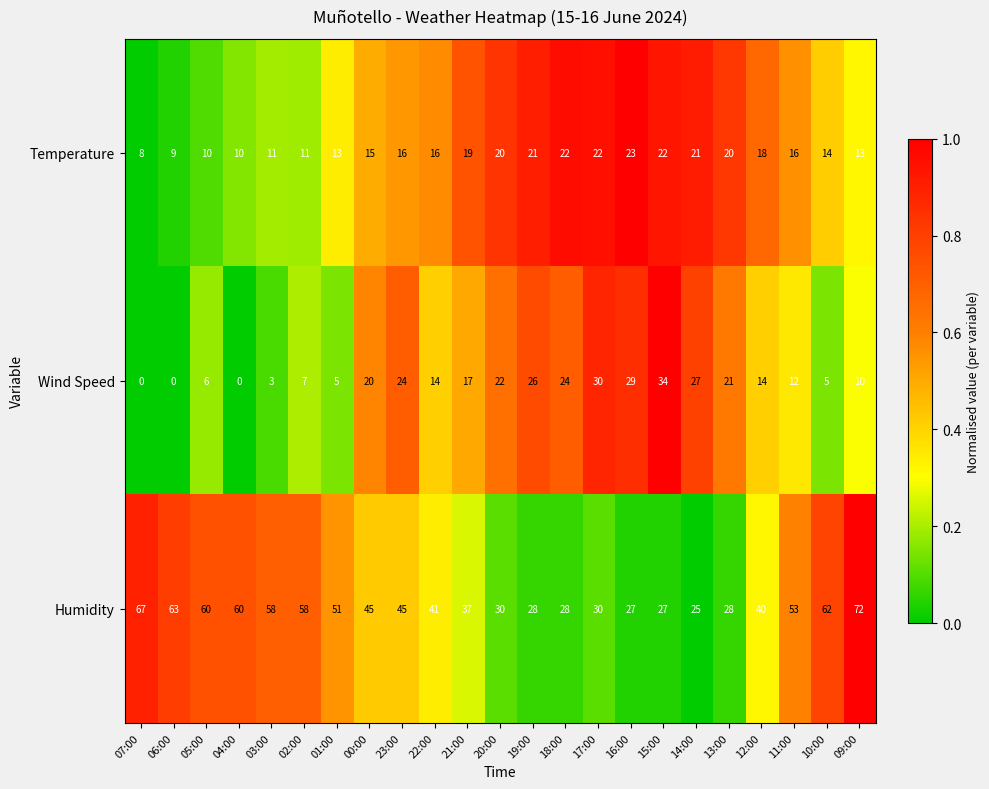

What is the difference between the second highest and minimum values in the Wind Speed series?

30